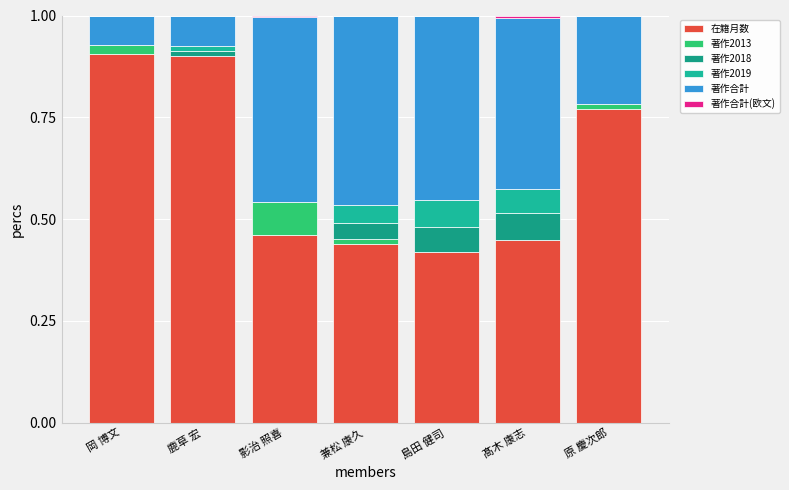

Count the number of data series in this chart.

6